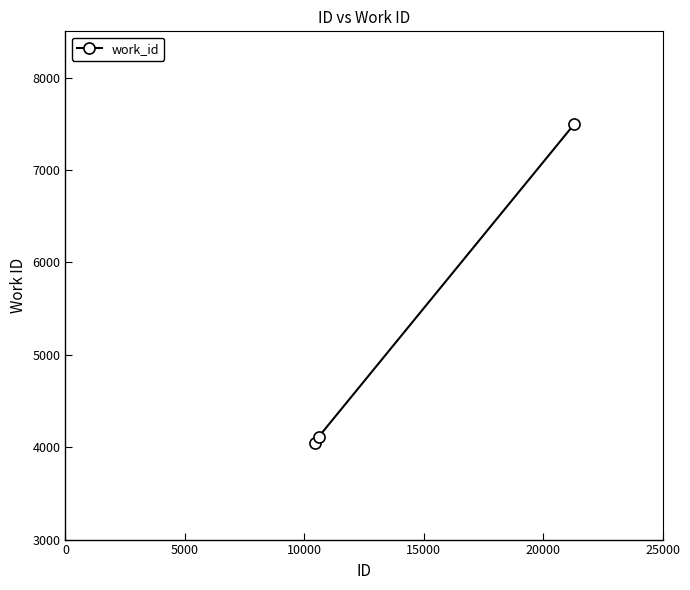

What is the smallest value displayed?

4040